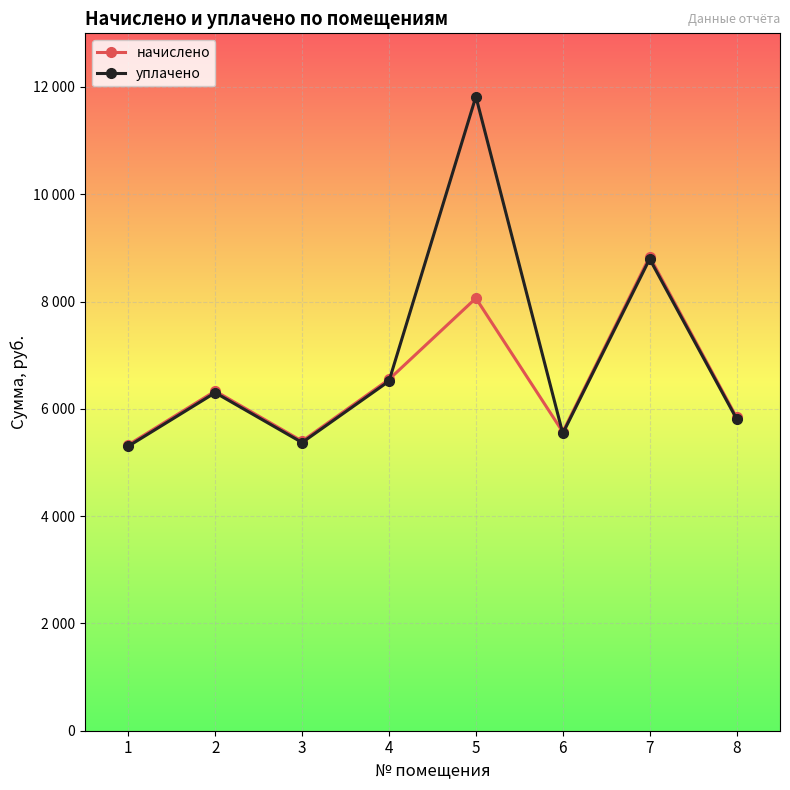

What are all the series names shown in the legend?

начислено, уплачено